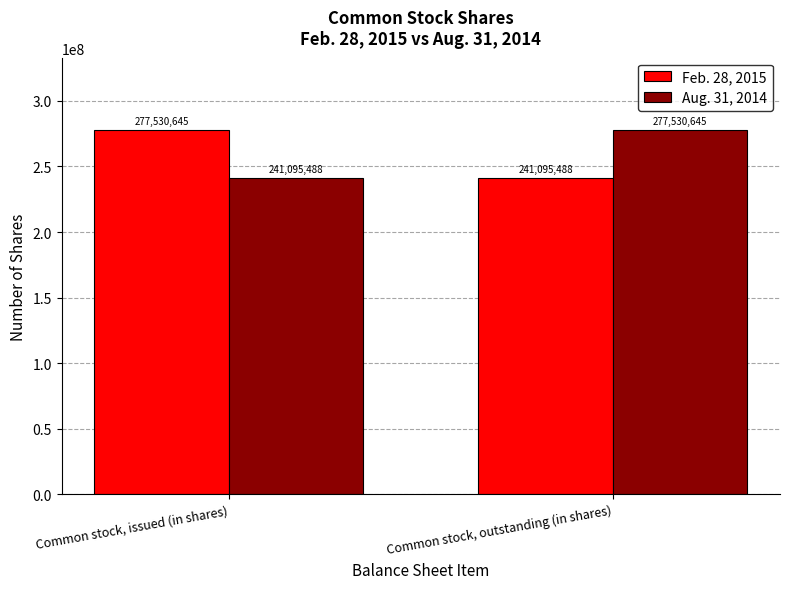

The value of Feb. 28, 2015 at Common stock, outstanding (in shares) is 241095488. True or false?

True